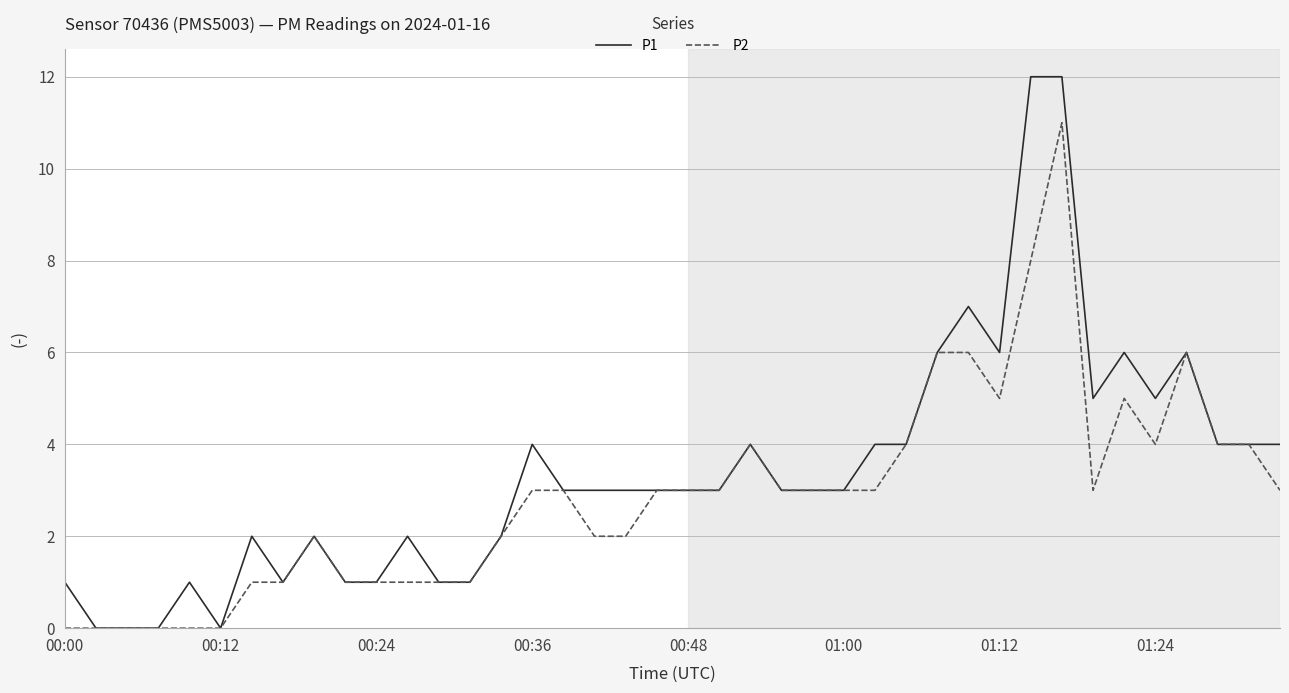

Rank the series by their maximum value, from highest to lowest.

P1, P2